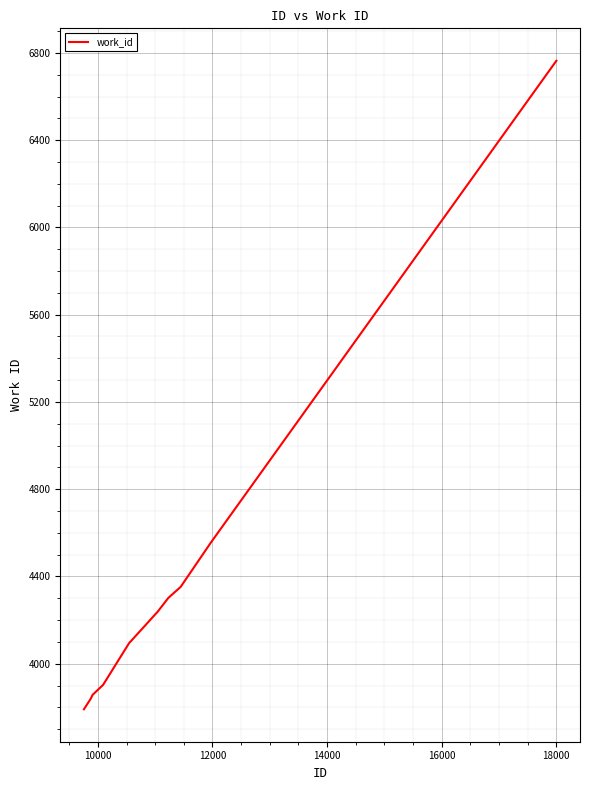

What is the maximum value shown in the chart?

6764